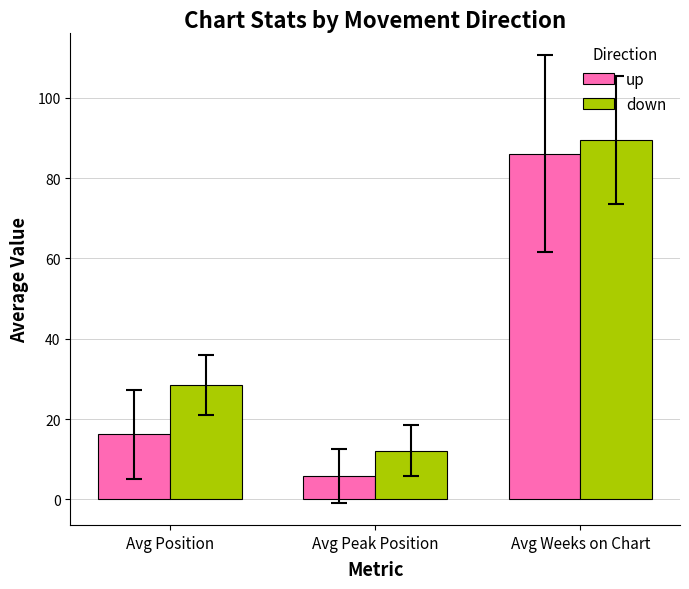

Is it true that up equals 150.4 at Avg Weeks on Chart?

False